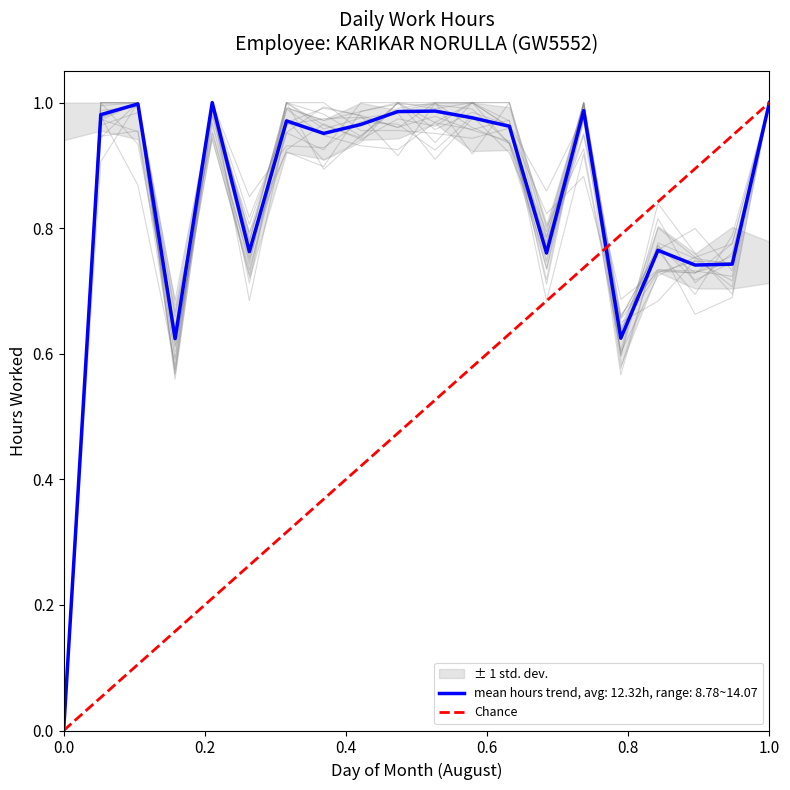

What is the change in value from 0.0 to 1.0?

+1